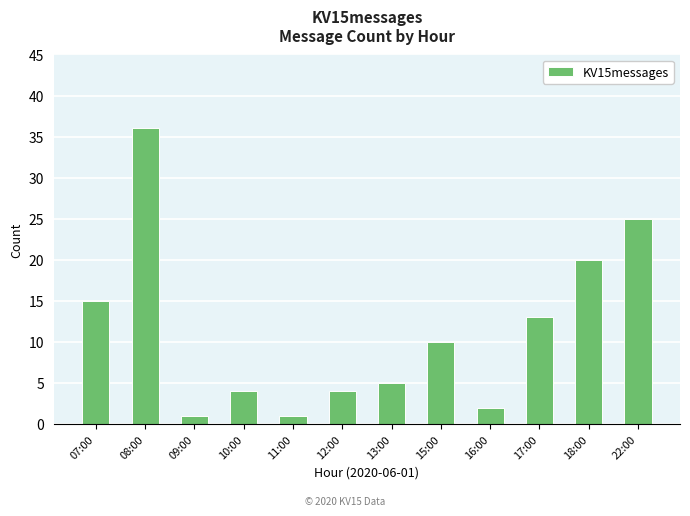

The chart shows a value of 9 at 07:00. True or false?

False